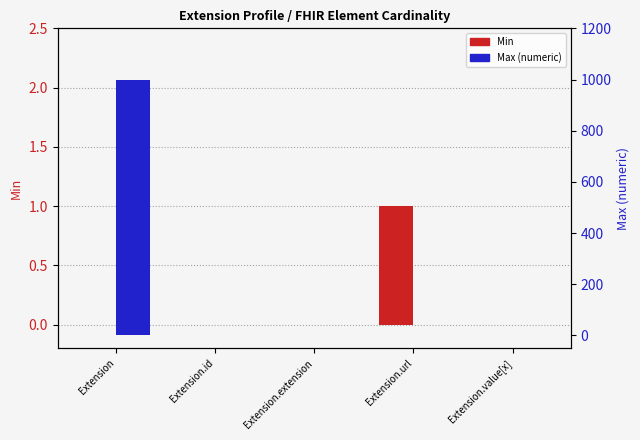

What is the label of the 4th bar from the left?

Extension.url